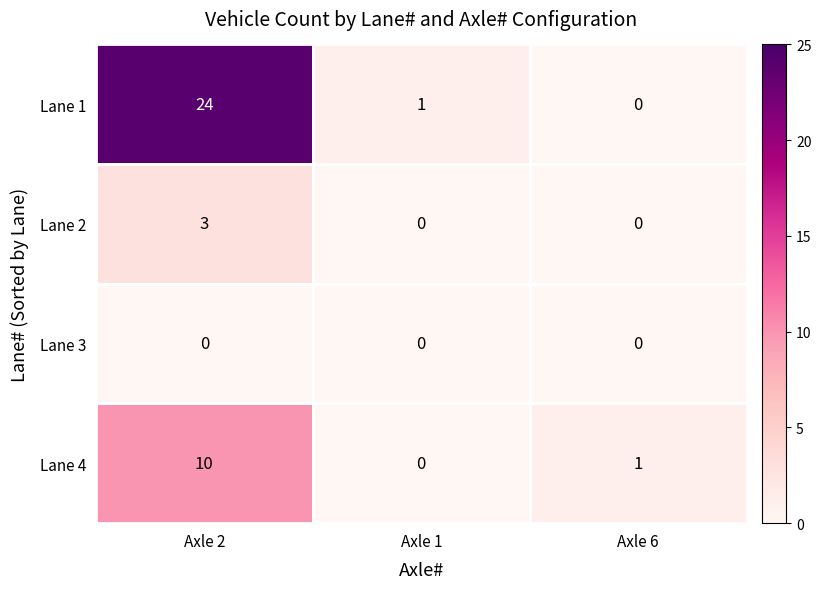

What is the difference between the Lane 1 values at Axle 2 and Axle 1?

23